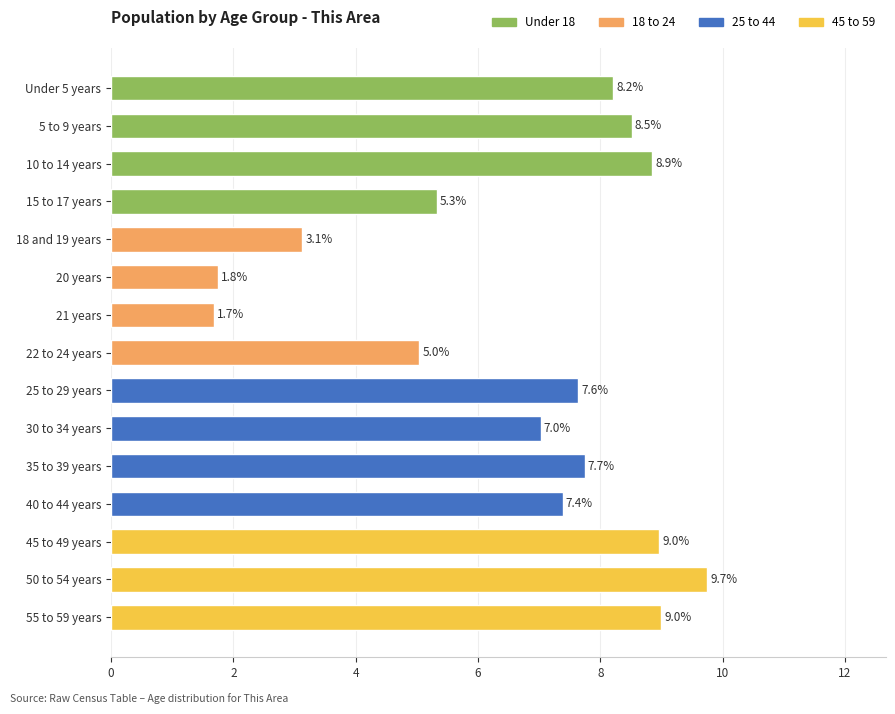

Which label corresponds to the smallest value in the chart?

21 years